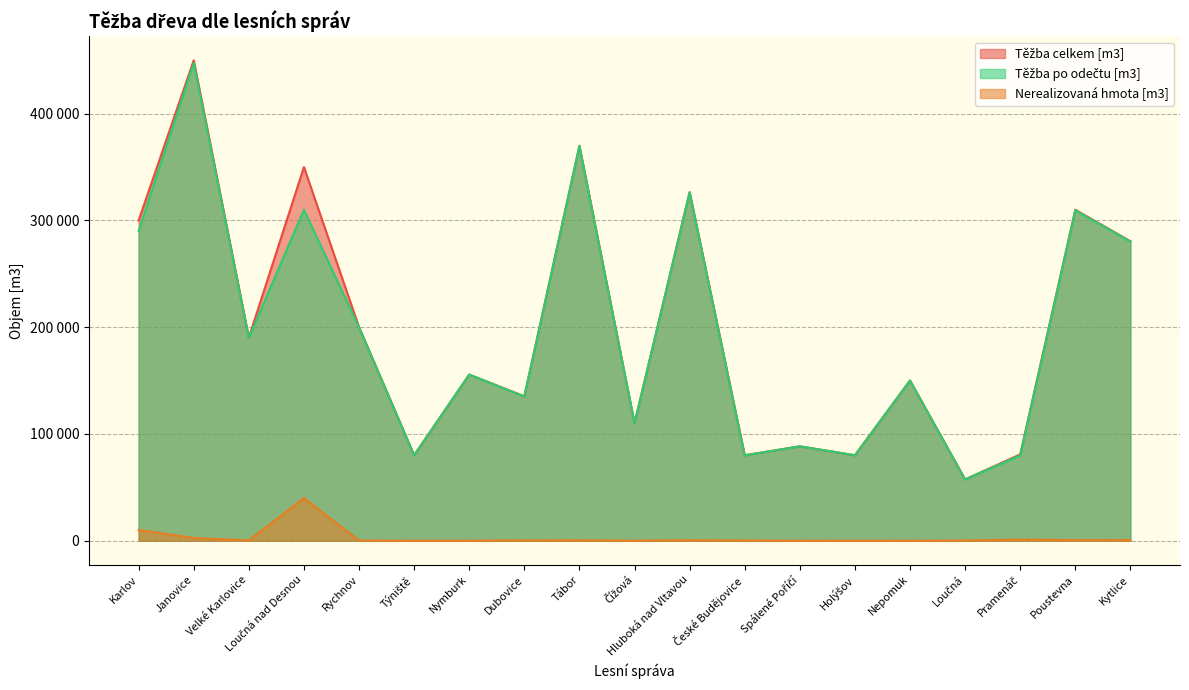

True or false: Těžba celkem [m3] and Nerealizovaná hmota [m3] intersect in this chart.

False